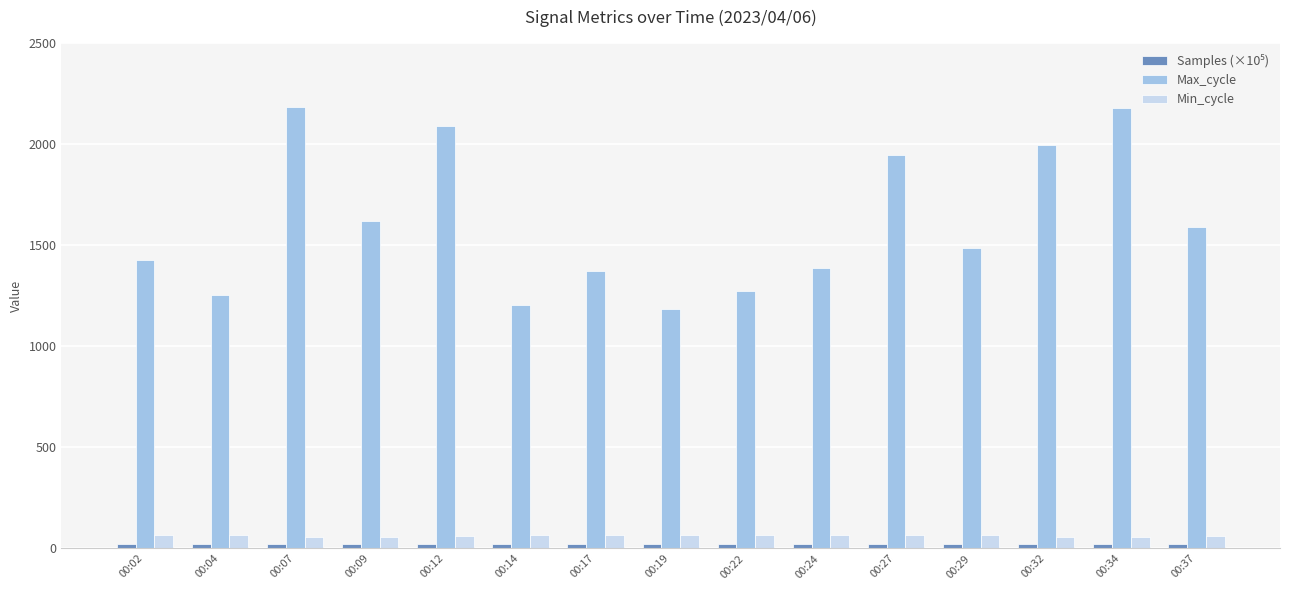

What is the average value of the Min_cycle series?

62.9